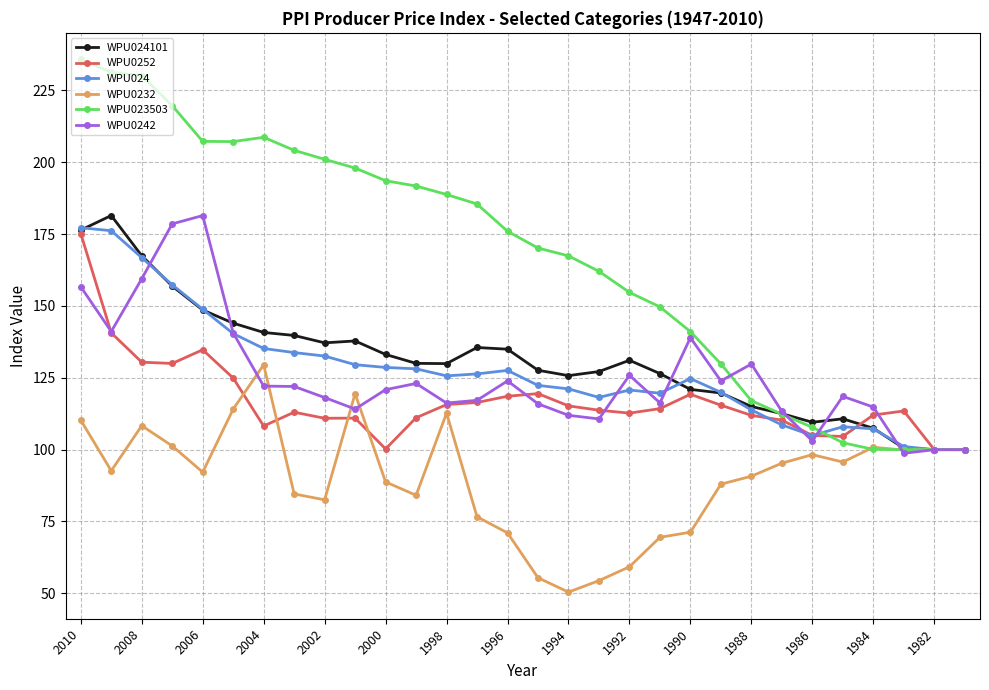

What is the minimum value shown in the chart?

50.4